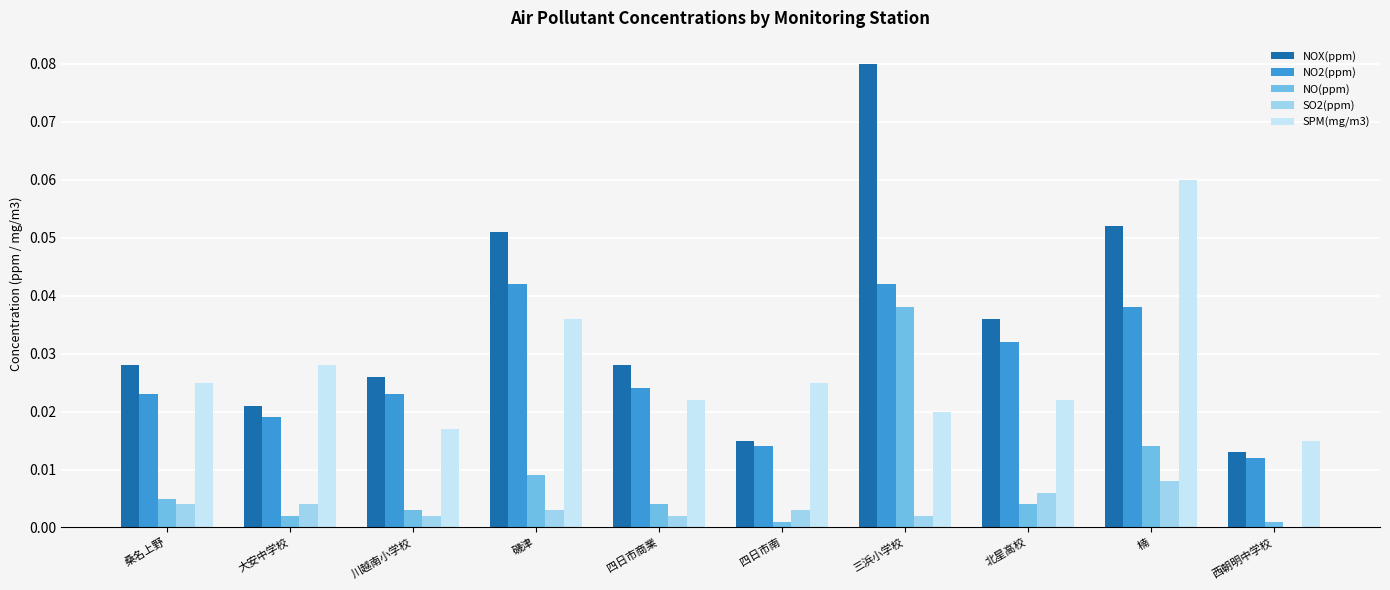

At which label is SPM(mg/m3) closest to 0?

西朝明中学校